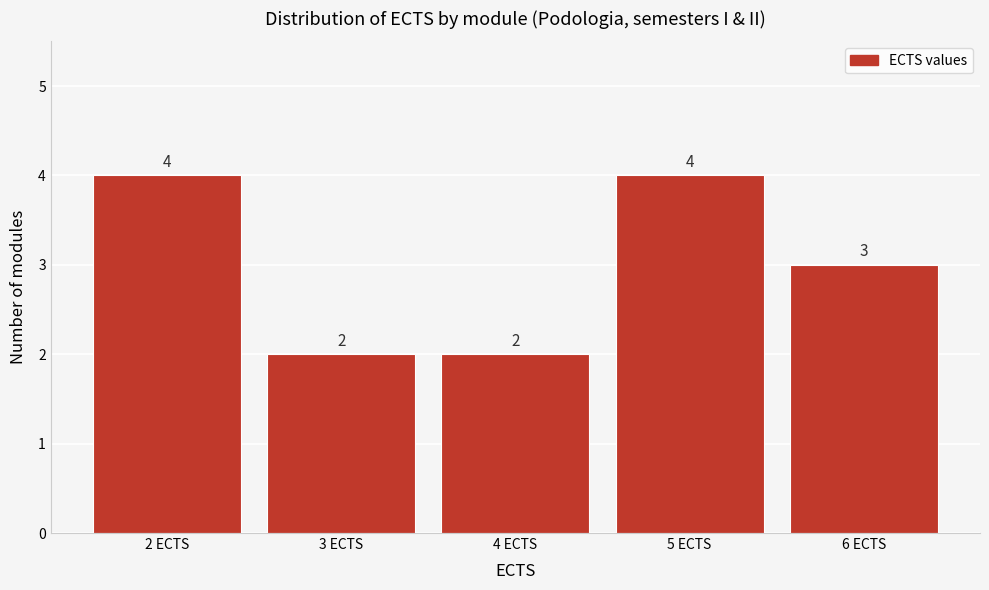

How tall is the bar that spans 5.5 to 6.5 on the x-axis?

3